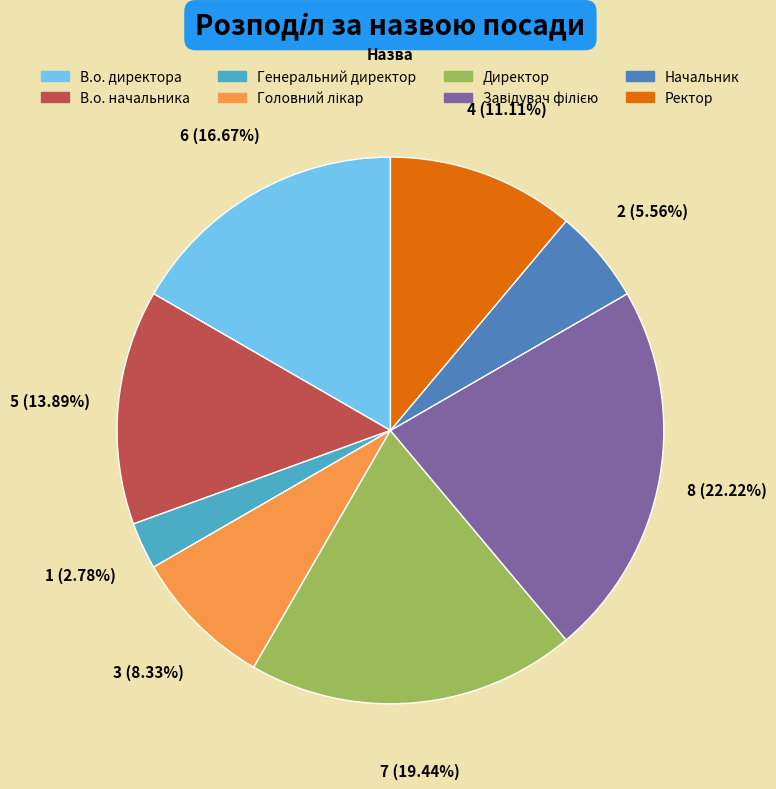

Does Директор represent more than half of the total?

No